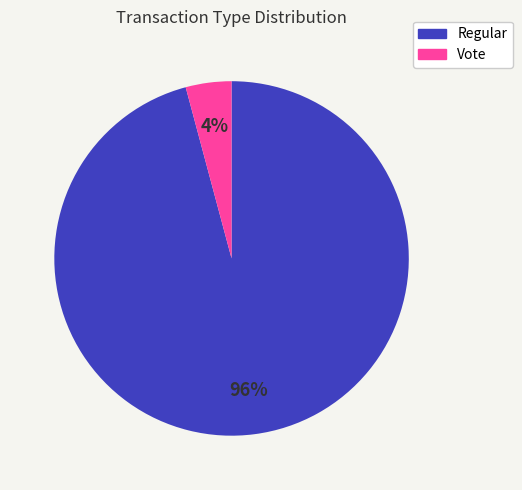

Do Vote and Regular together represent more than half of the pie?

Yes